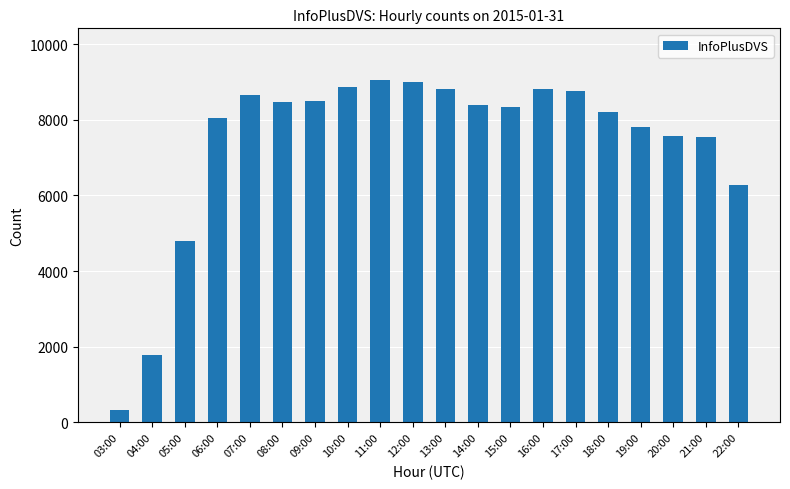

What is the change in value from 07:00 to 09:00?

-147